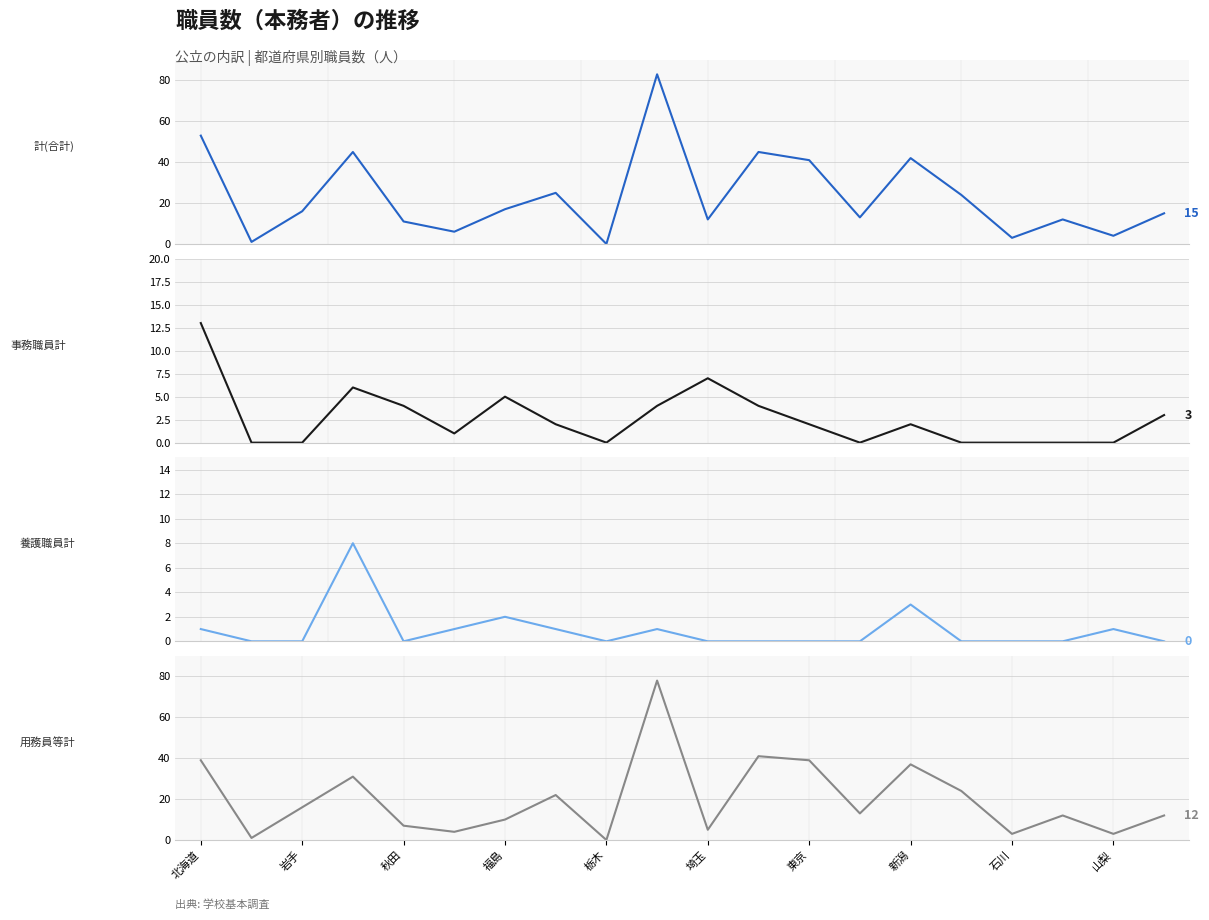

True or false: 用務員等計 and 計(合計) cross at least once.

False